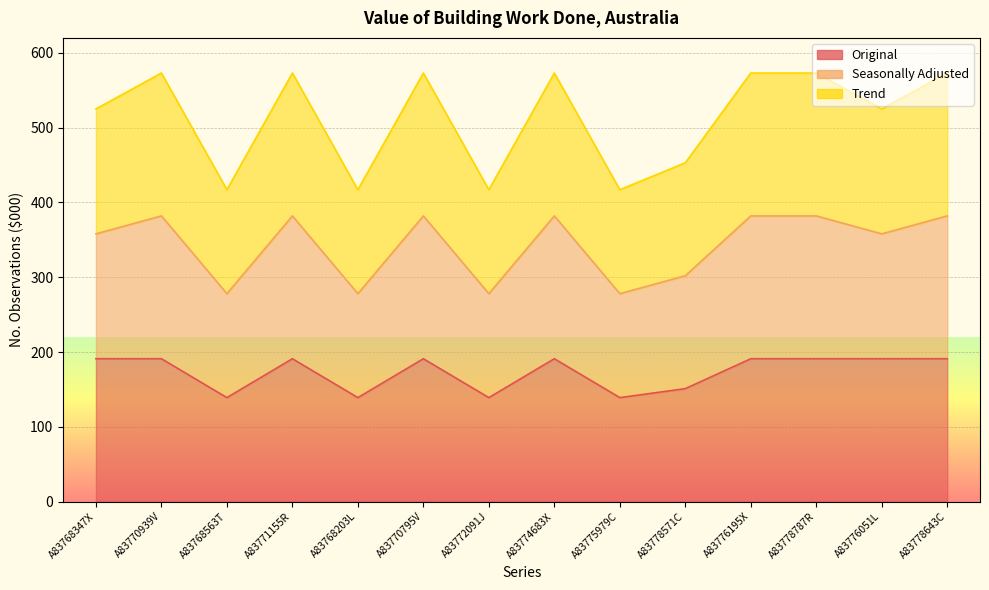

In Seasonally Adjusted, how many points are lower than both neighbors (excluding endpoints)?

5